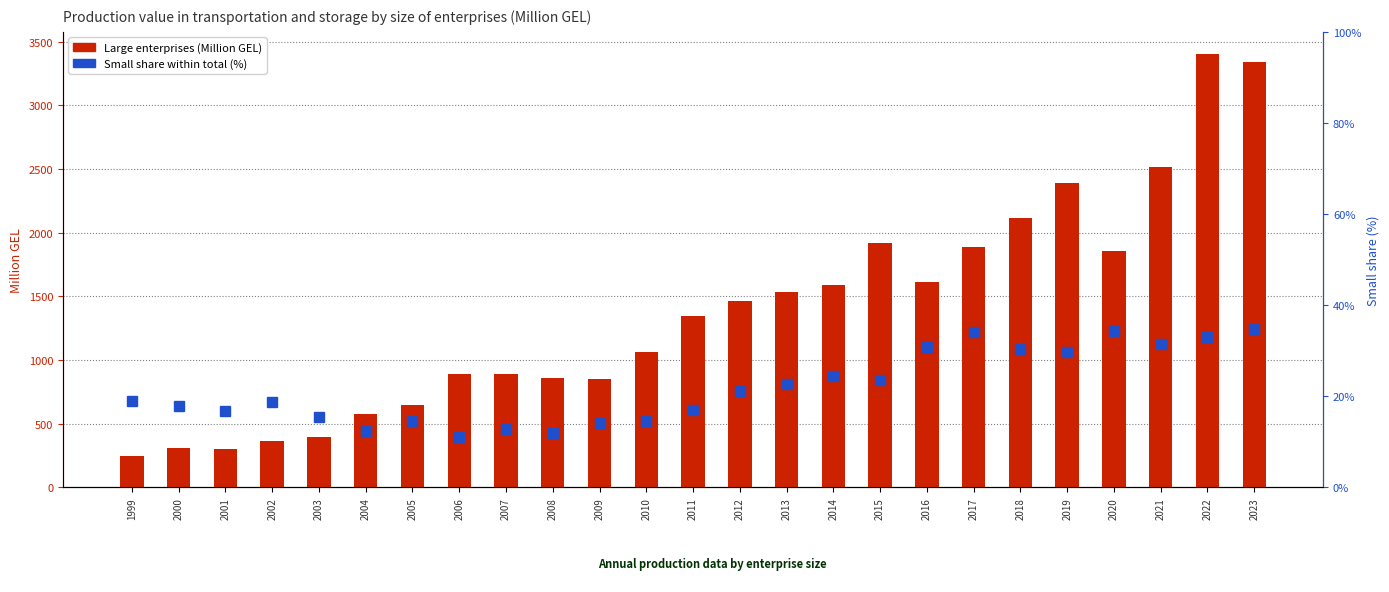

What is the approximate value of Small share (%) at 2011?

17.1